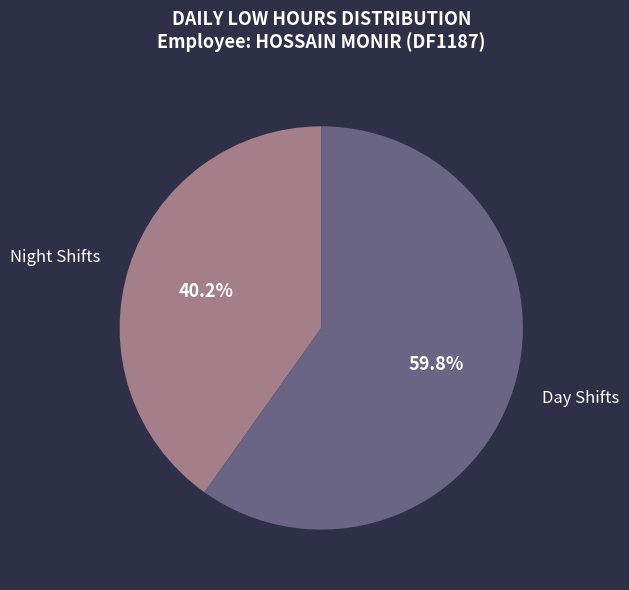

Does any single category account for the majority?

Yes